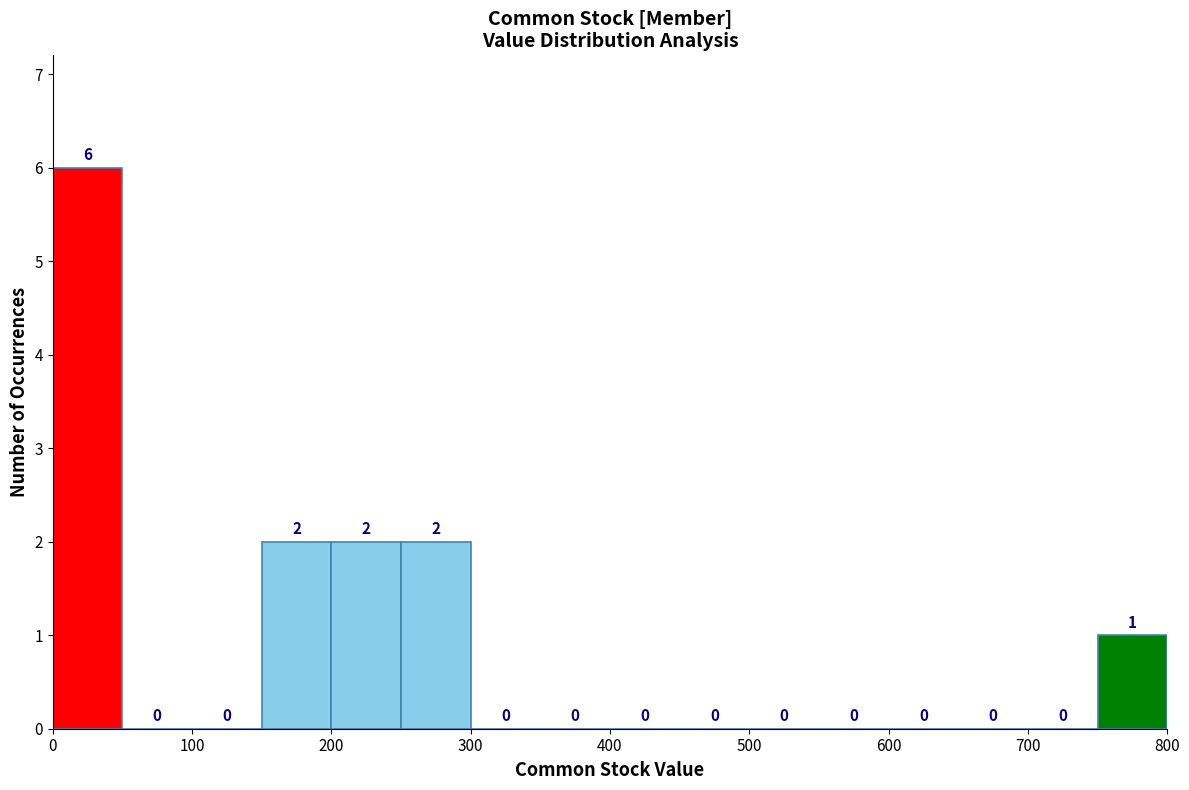

Reading left to right, transcribe this chart: for each bar, give the range it covers on the x-axis and its height.

0 to 50: 6
50 to 100: 0
100 to 150: 0
150 to 200: 2
200 to 250: 2
250 to 300: 2
300 to 350: 0
350 to 400: 0
400 to 450: 0
450 to 500: 0
500 to 550: 0
550 to 600: 0
600 to 650: 0
650 to 700: 0
700 to 750: 0
750 to 800: 1